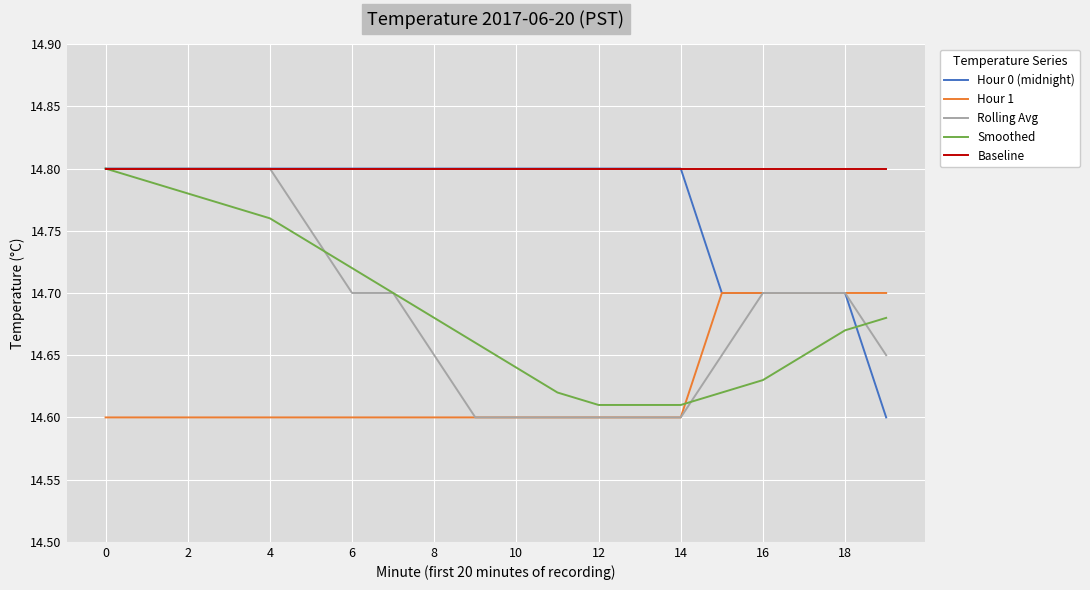

Which series has the largest total across all categories?

Baseline